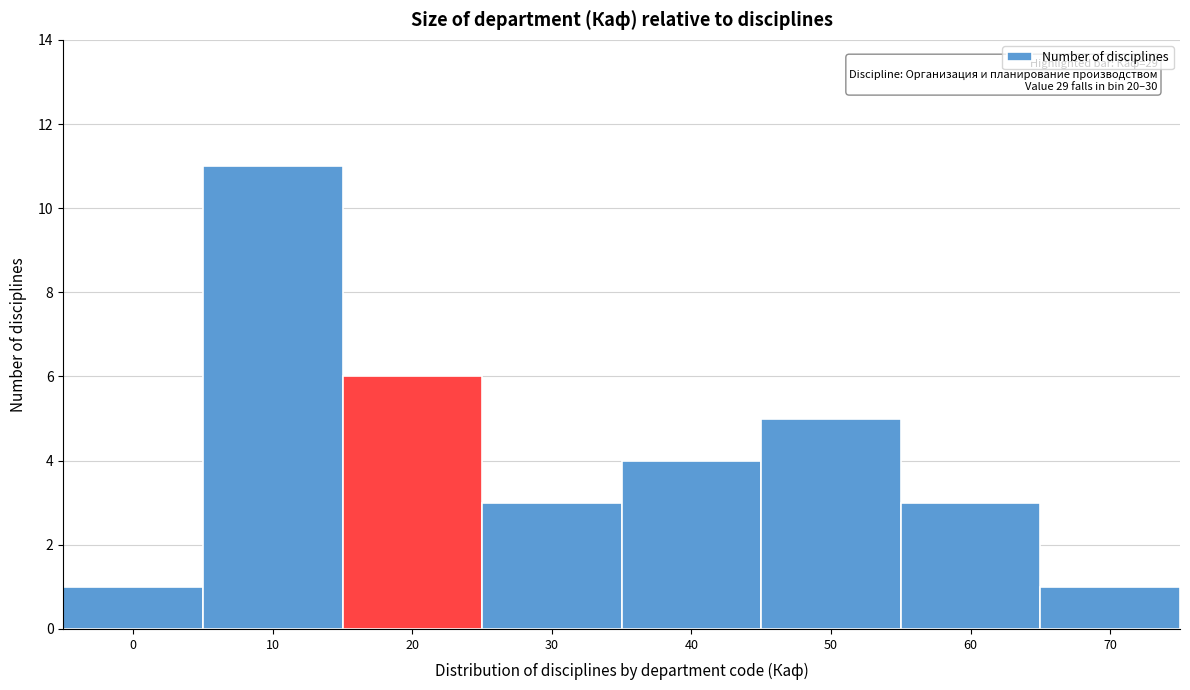

Reading left to right, transcribe all the data shown in this chart.

0=1	10=11	20=6	30=3	40=4	50=5	60=3	70=1